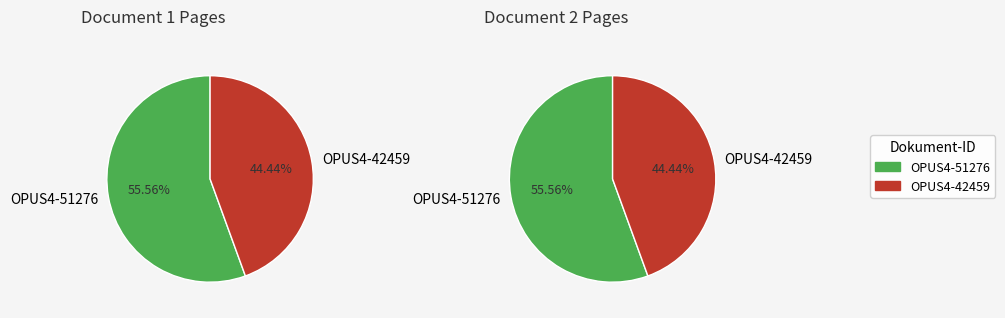

How many segments does this pie chart have?

2